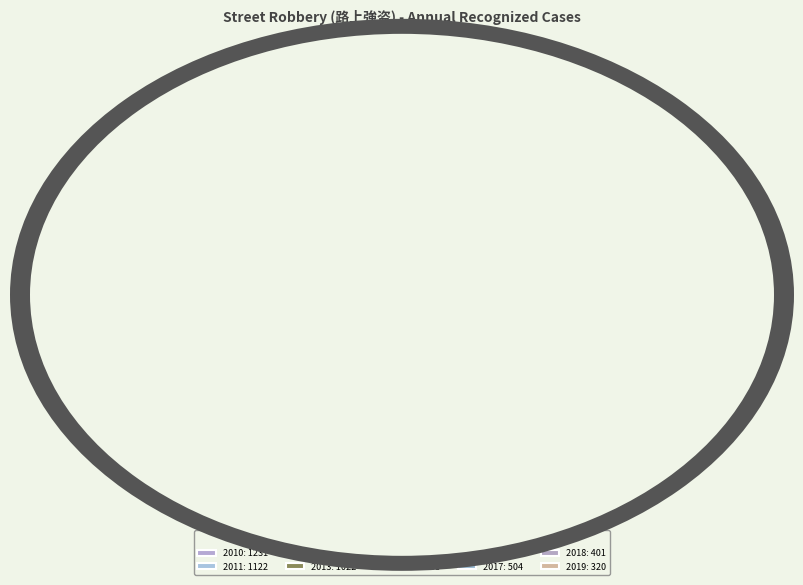

Is there a majority slice in this chart?

No